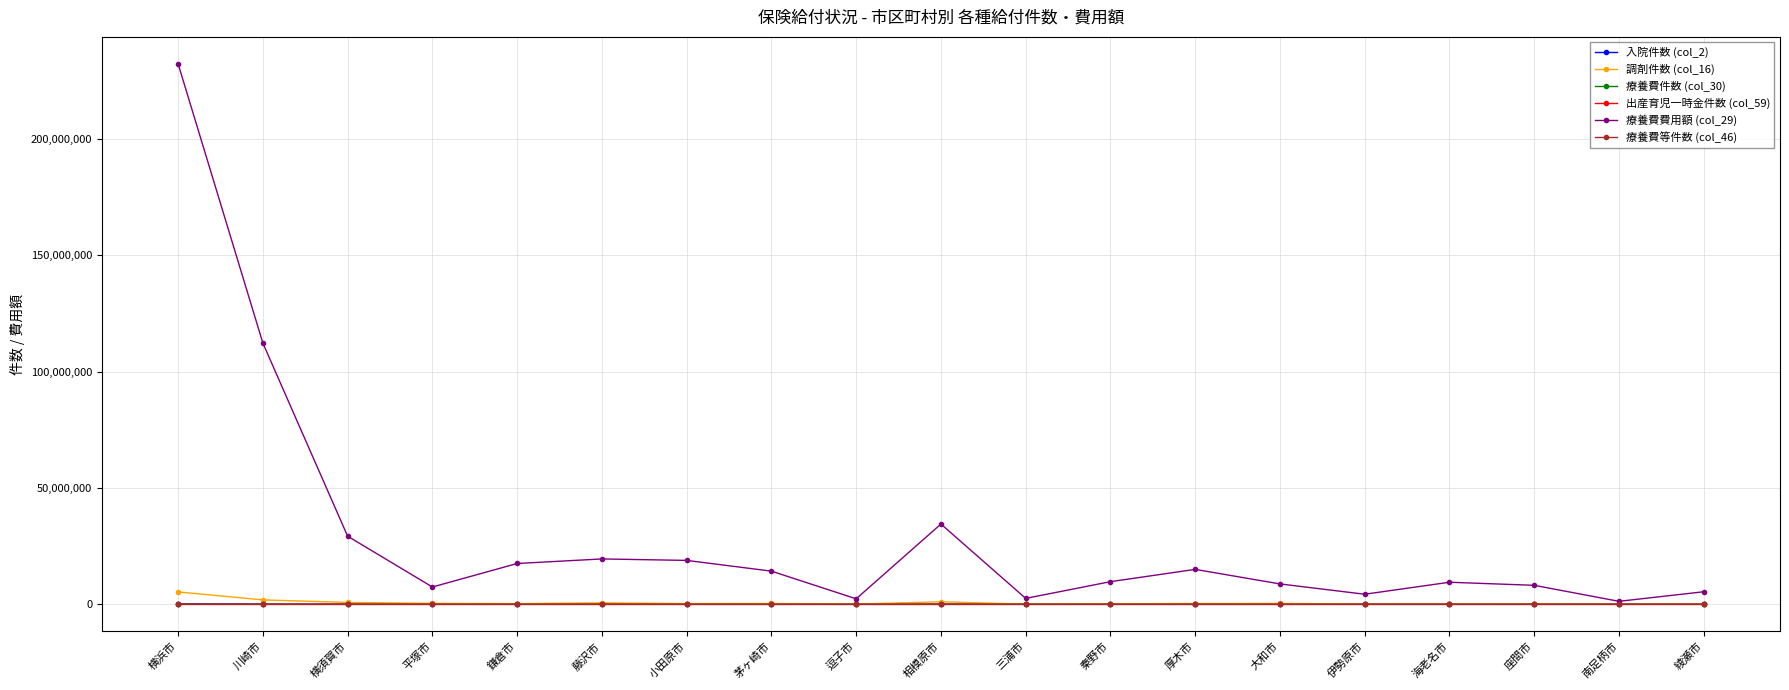

What is the spread (max minus min) of values at 小田原市?

18876512